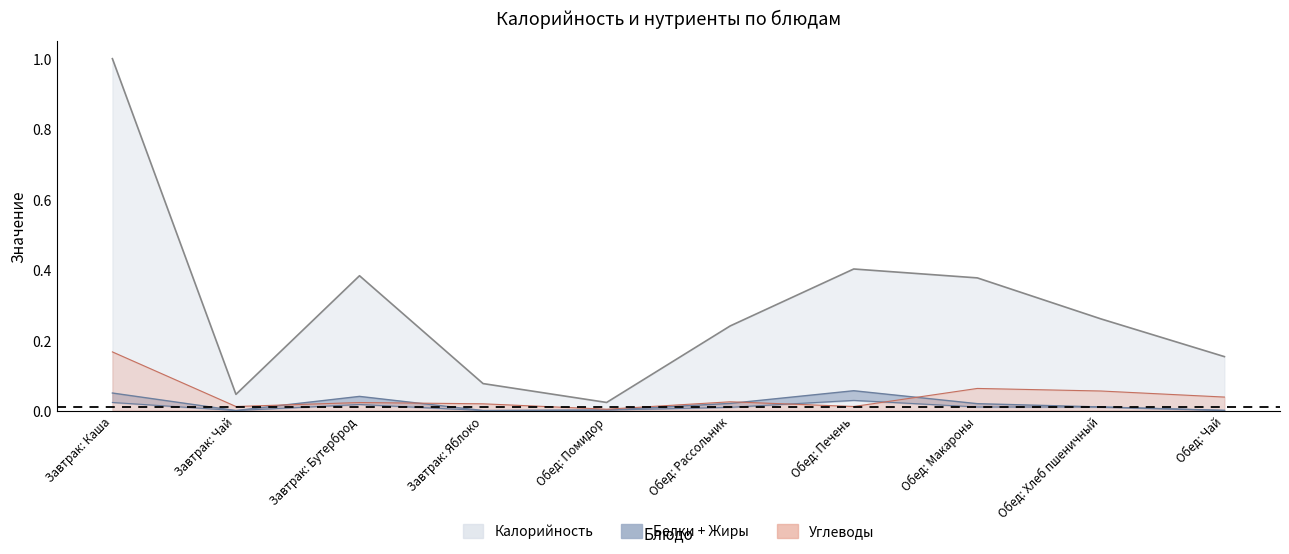

Rank the categories by Углеводы value from highest to lowest.

Завтрак: Каша, Обед: Макароны, Обед: Хлеб пшеничный, Обед: Чай, Обед: Рассольник, Завтрак: Бутерброд, Завтрак: Яблоко, Завтрак: Чай, Обед: Печень, Обед: Помидор